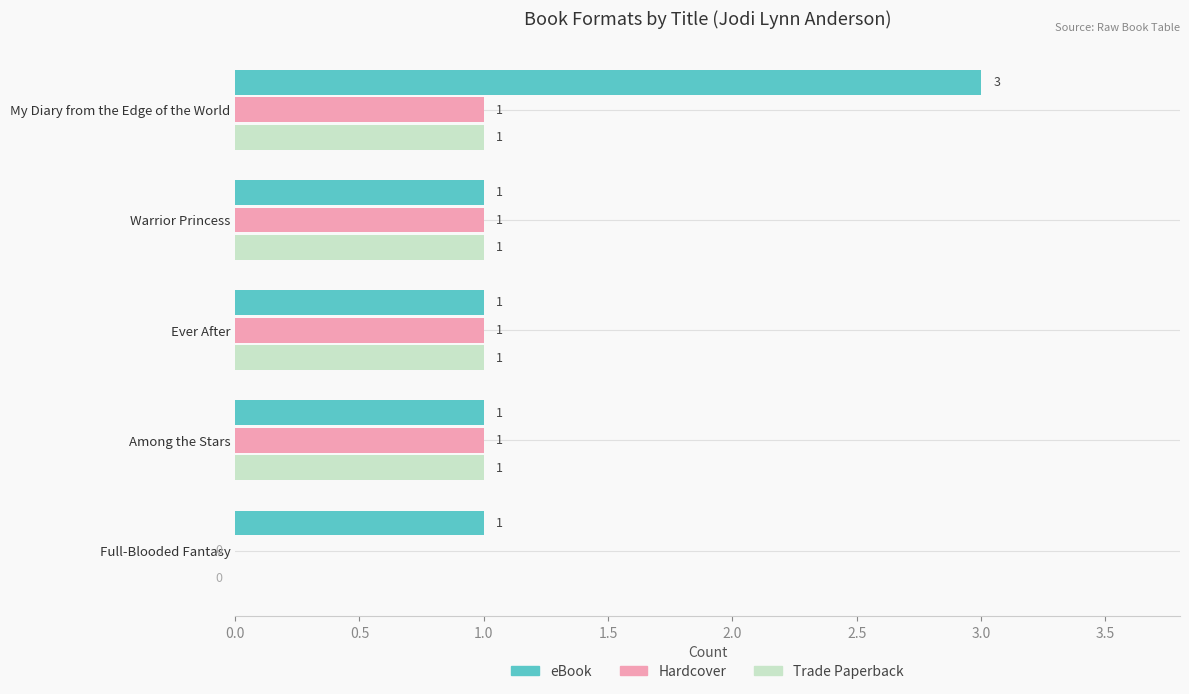

How many eBook values are between 1 and 2?

4